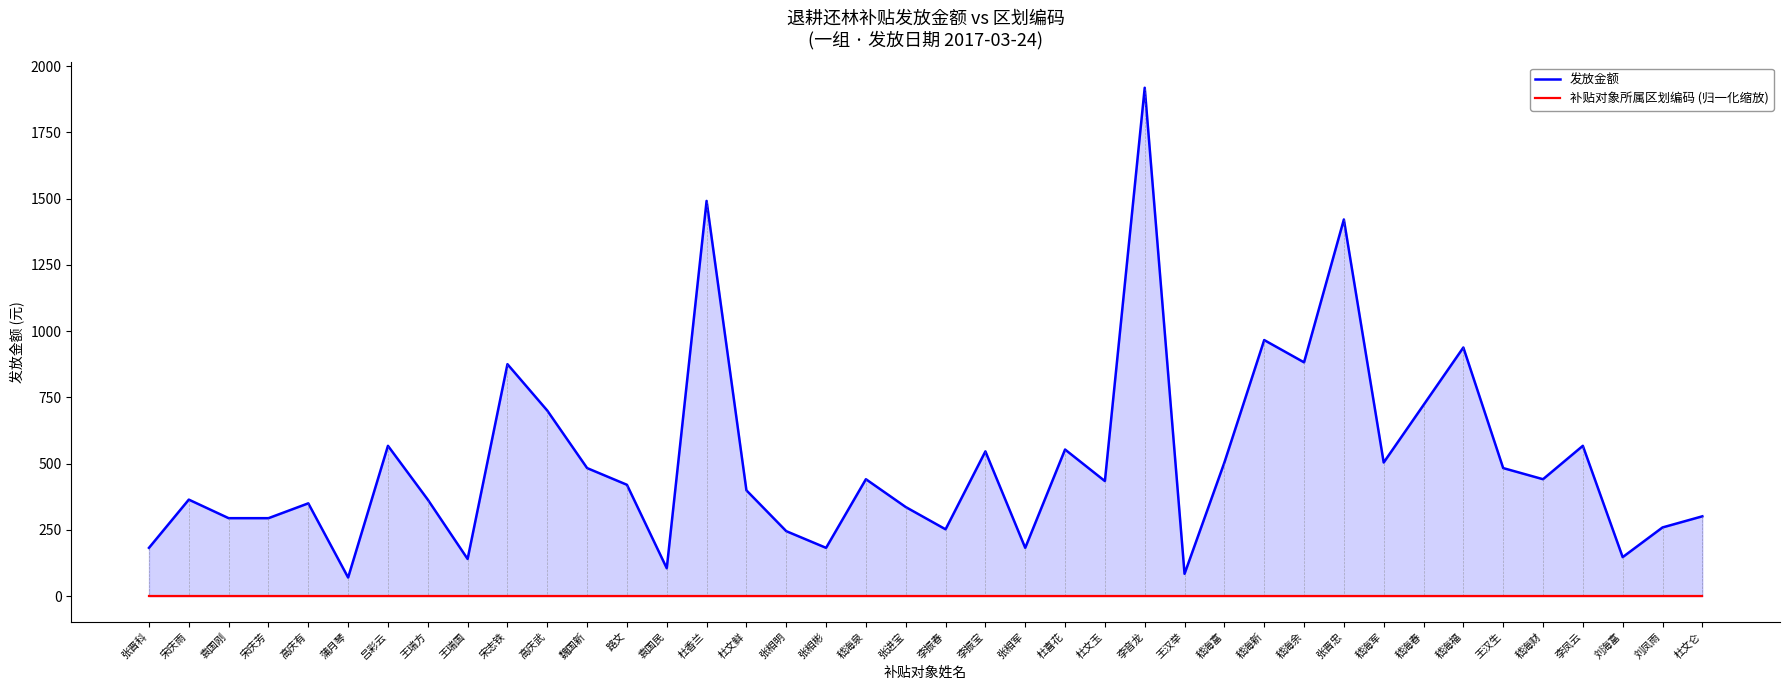

How many data points in 发放金额 are above 434?

19